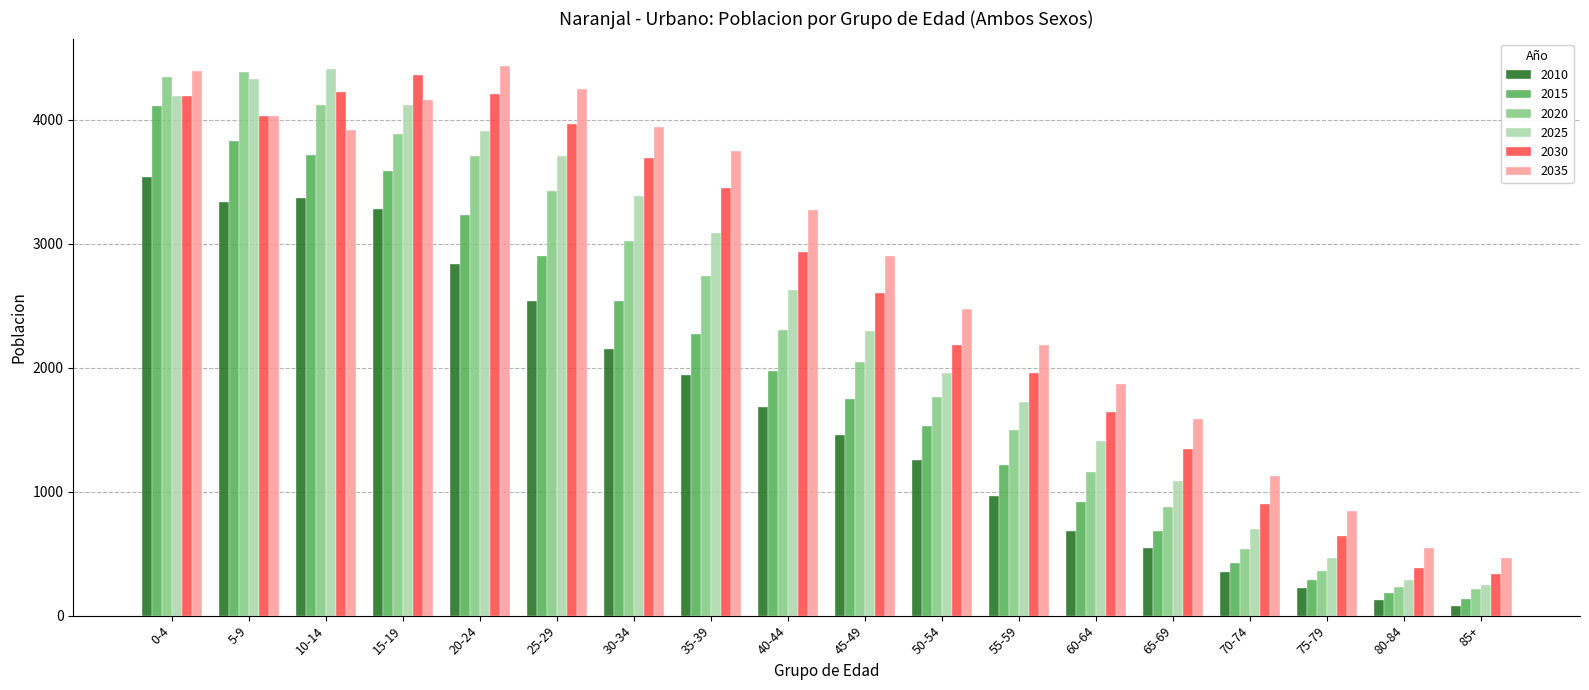

At how many categories does at least one series exceed 919?

15